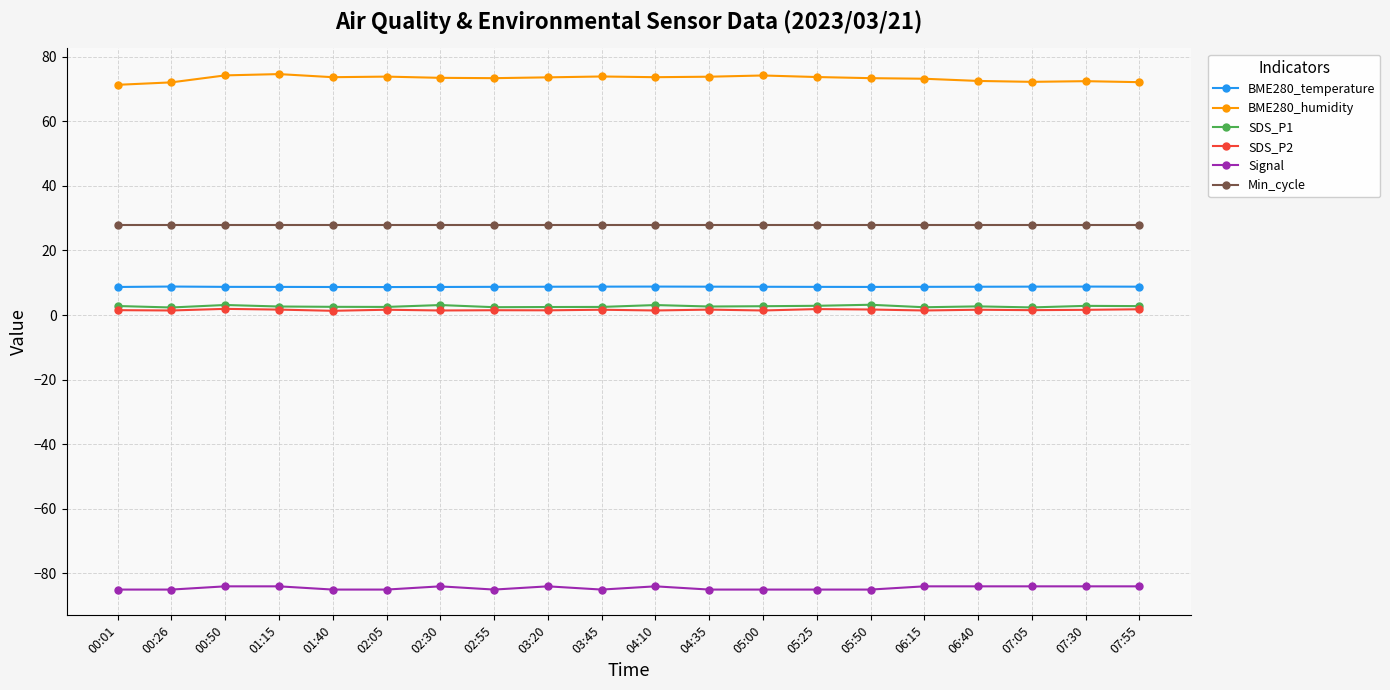

True or false: BME280_temperature has more than 2 points higher than both neighbors.

True